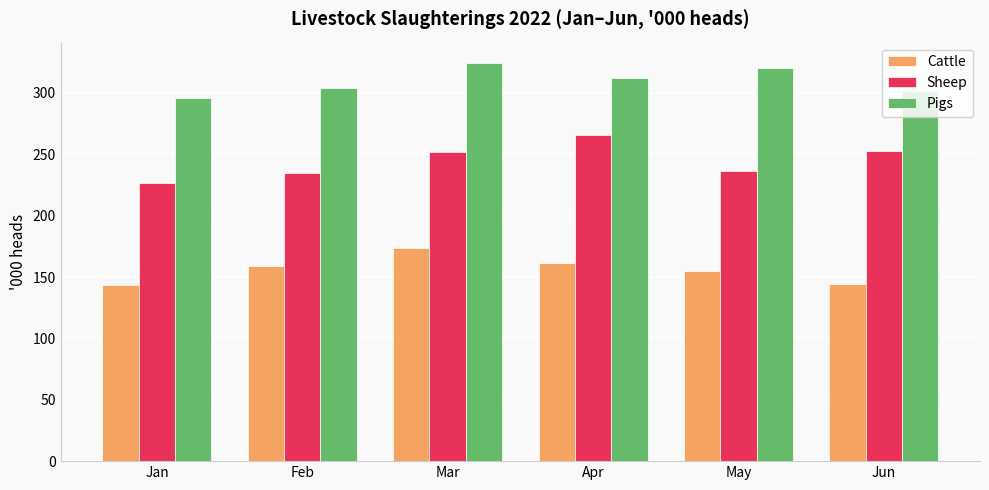

Which category has the highest value in the Cattle series?

Mar